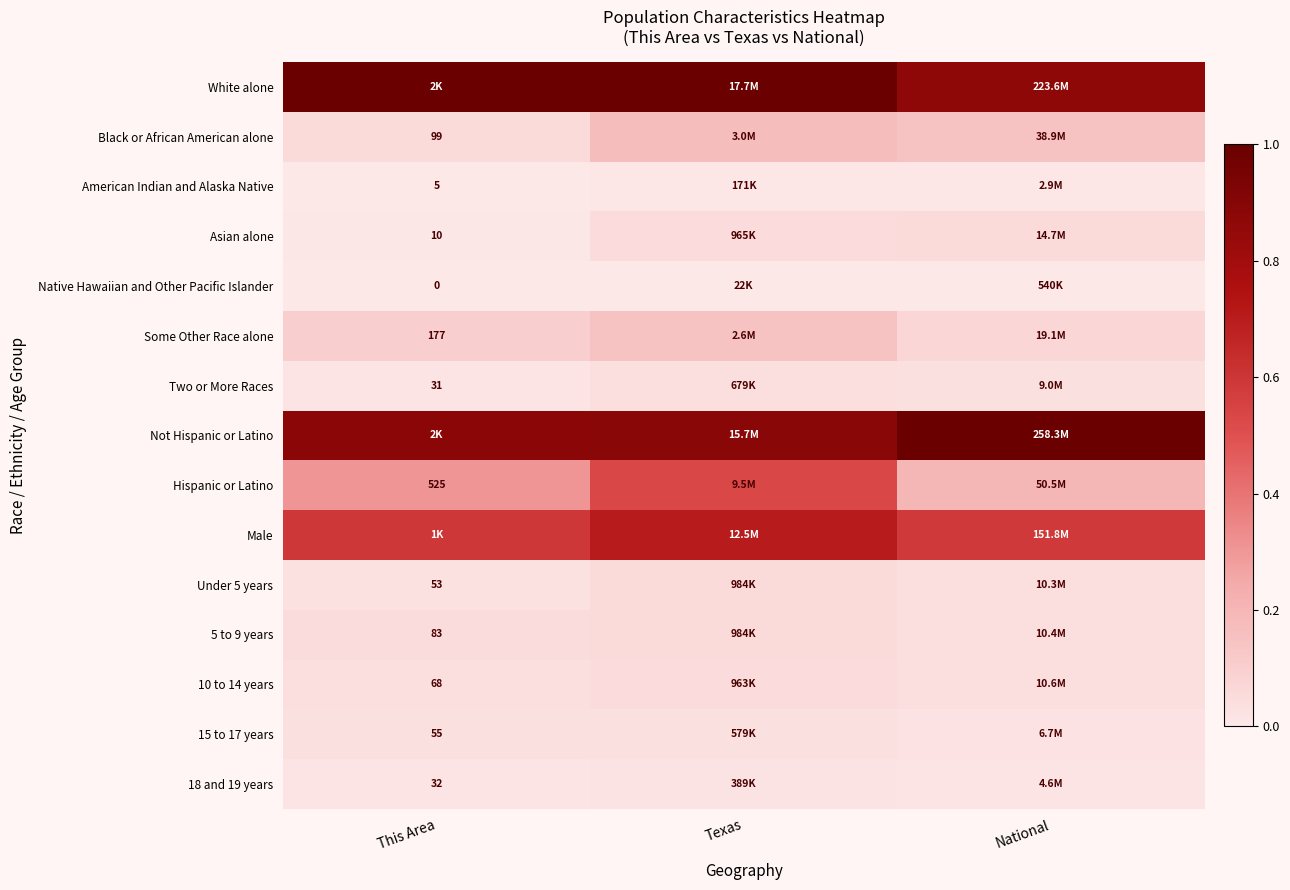

Is the value of 5 to 9 years at This Area greater than the value of Black or African American alone at This Area?

No